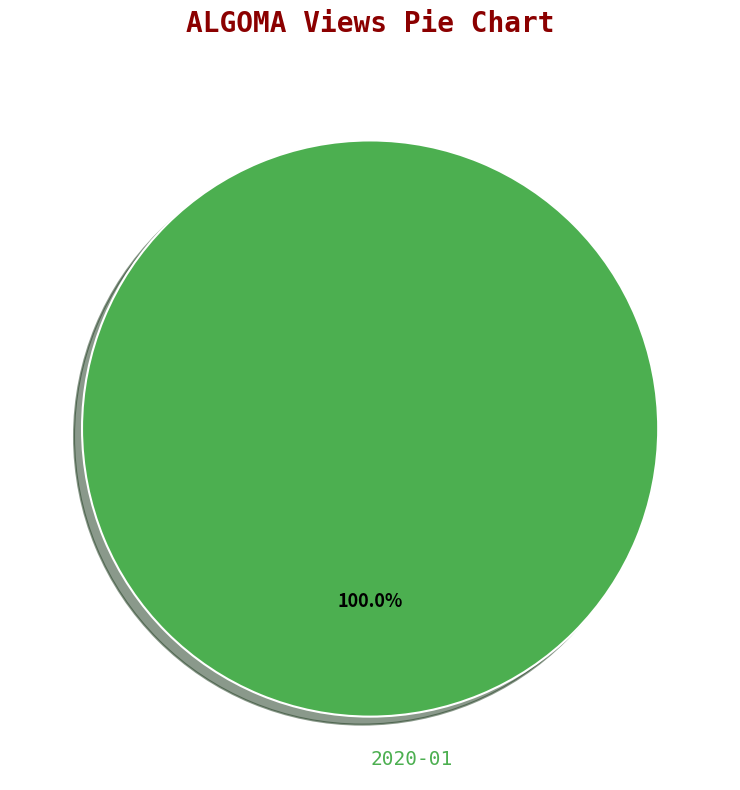

Rank the categories by value from lowest to highest.

2020-01